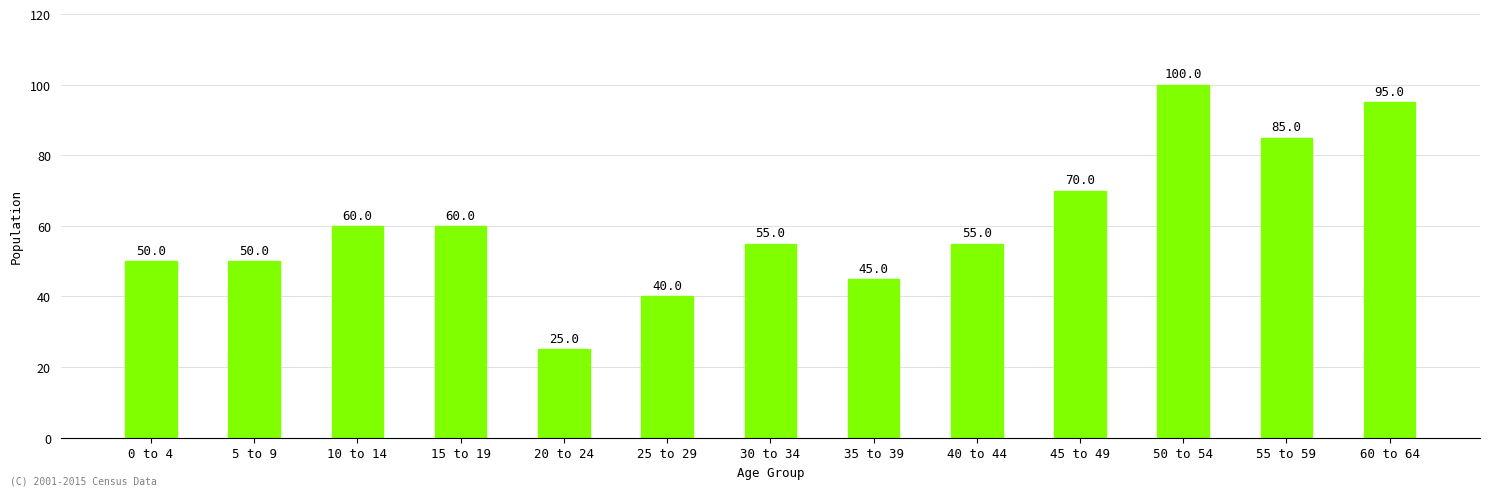

What is the difference between the maximum and minimum values?

75